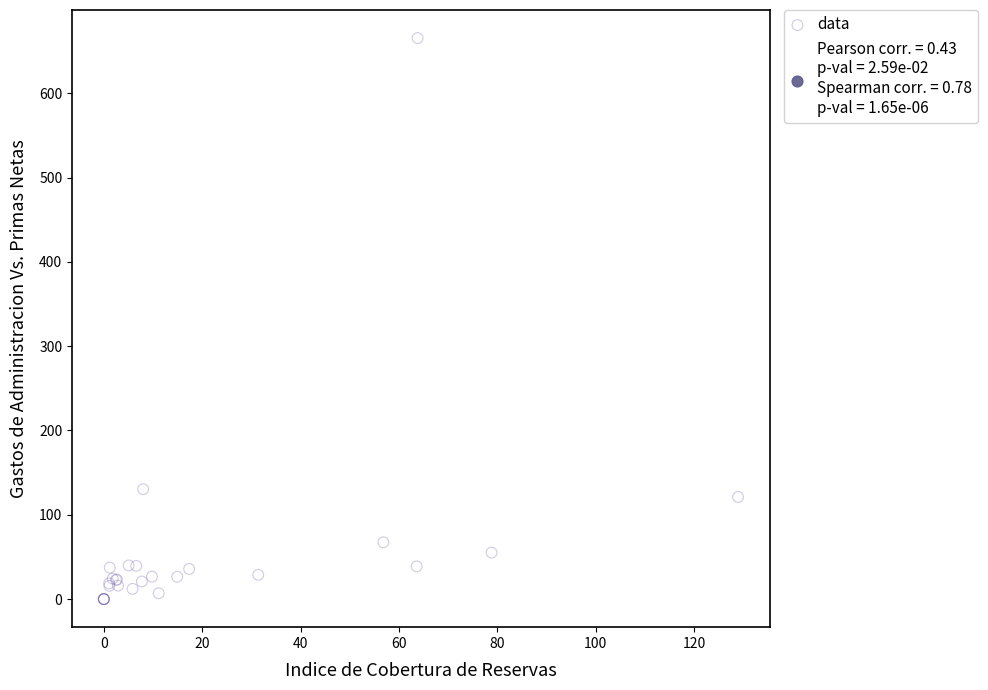

What Y value in the scatter plot is closest to 332?

130.4